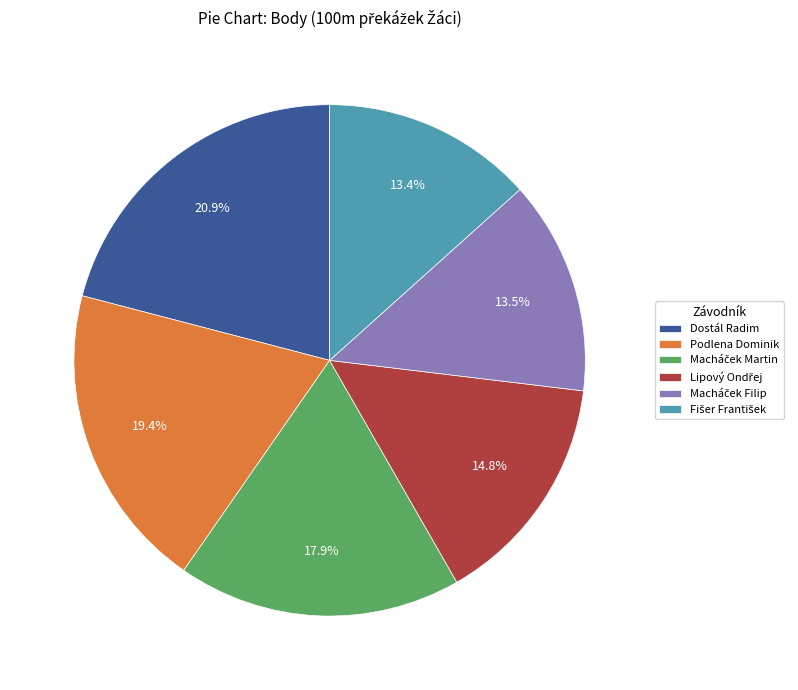

Does any single category account for the majority?

No